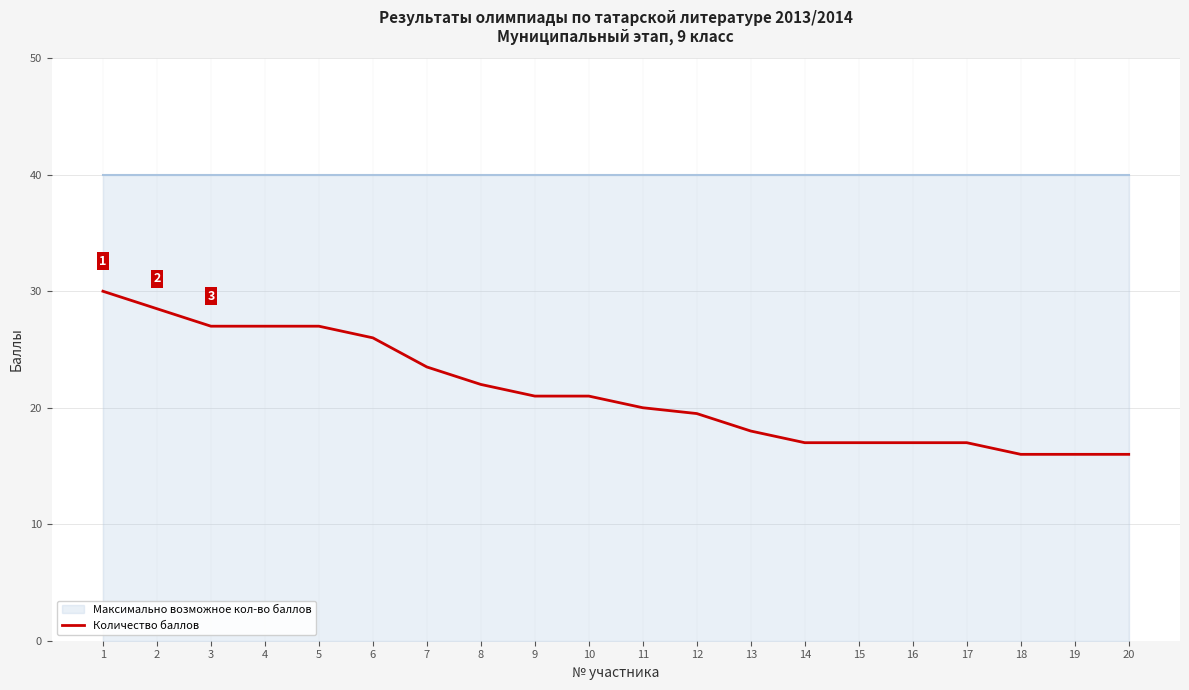

What is the sum of all values?

426.5